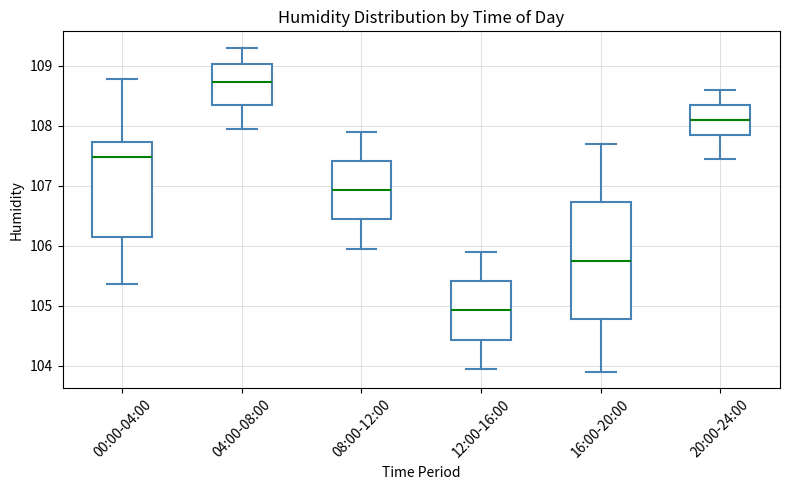

Where is the upper edge of the box for 00:00-04:00 on the y-axis? The values are not printed on the chart, so give them approximately, as read against the axis.

107.7